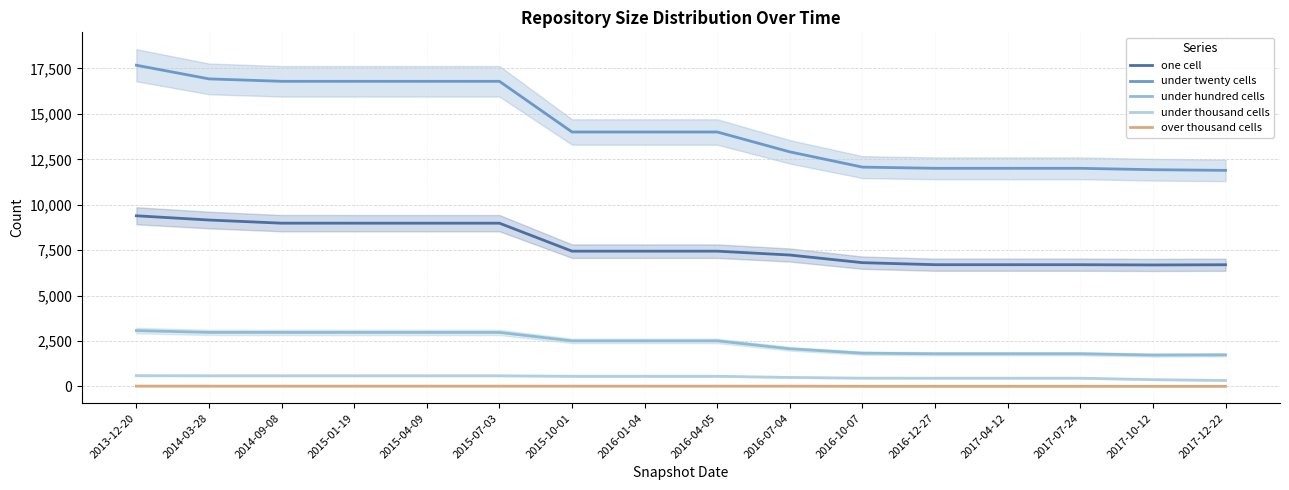

What is the difference between the maximum and second lowest values in the under hundred cells series?

1337